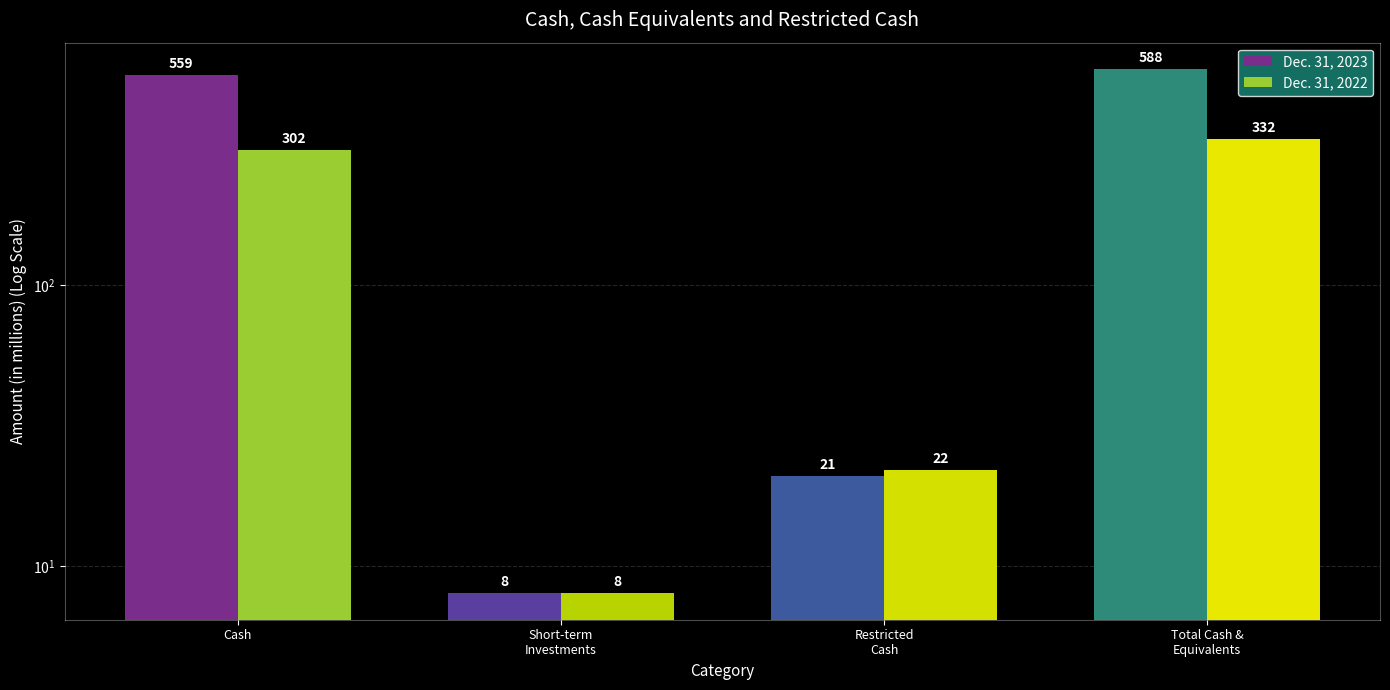

What is the difference between the second highest and minimum values in the Dec. 31, 2022 series?

294